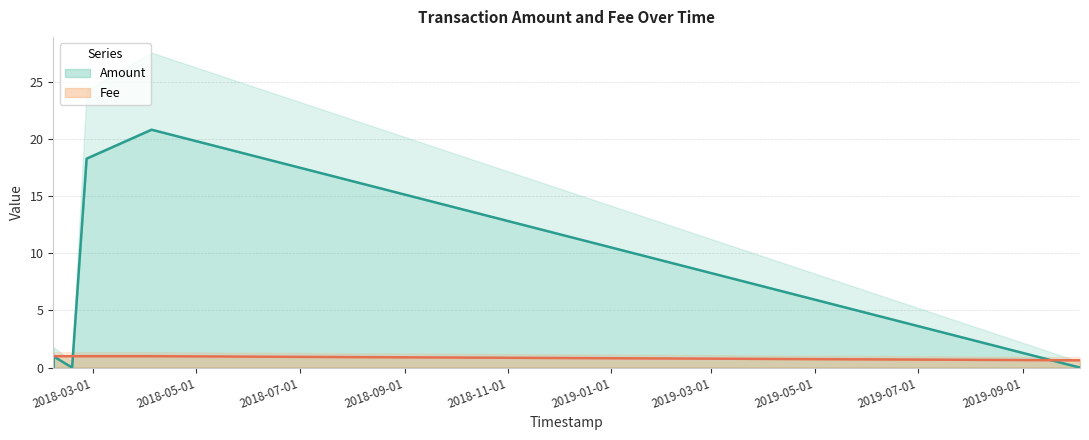

Which has a higher value, 2019-10-04 14:30:44 or 2018-02-05 11:16:56?

2019-10-04 14:30:44